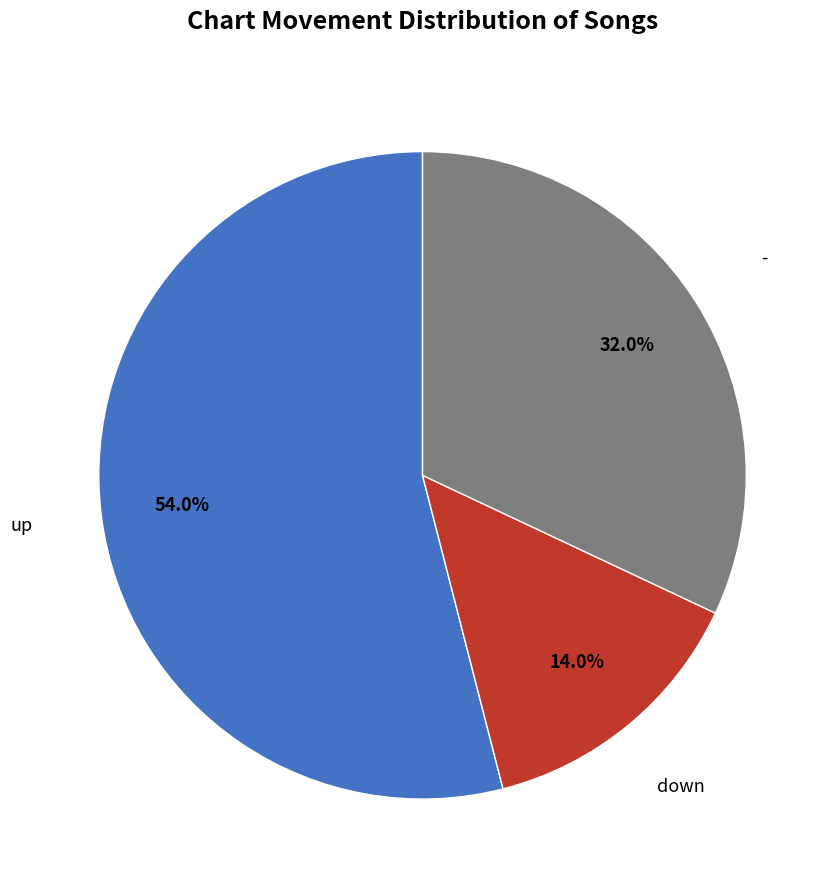

Count the number of slices in the pie.

3